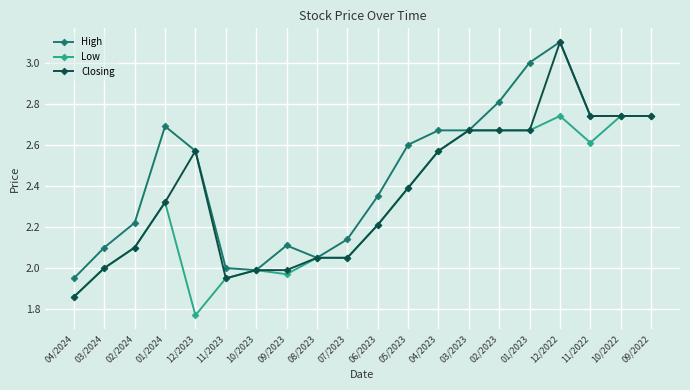

True or false: Low has more than 0 points higher than both neighbors.

True